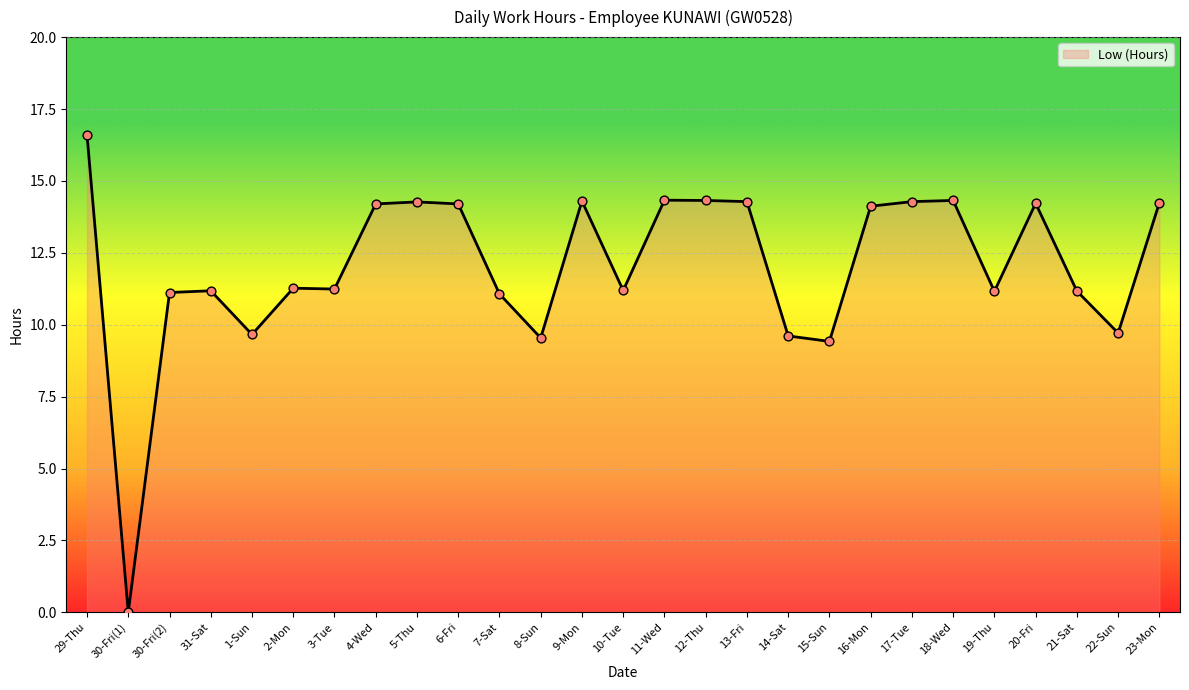

Which has a higher value, 5-Thu or 20-Fri?

5-Thu